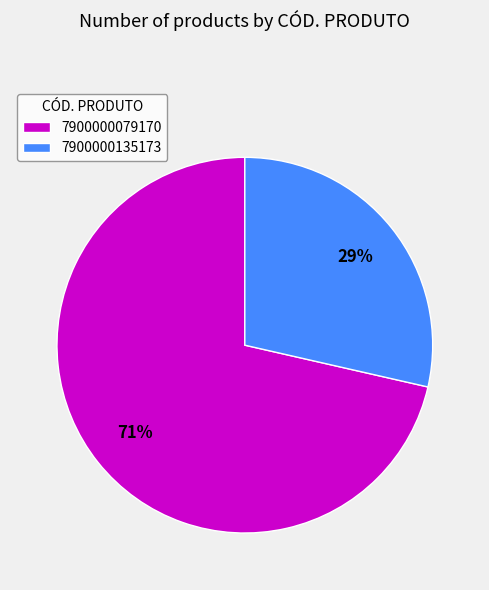

What is the largest slice in the pie chart?

7900000079170